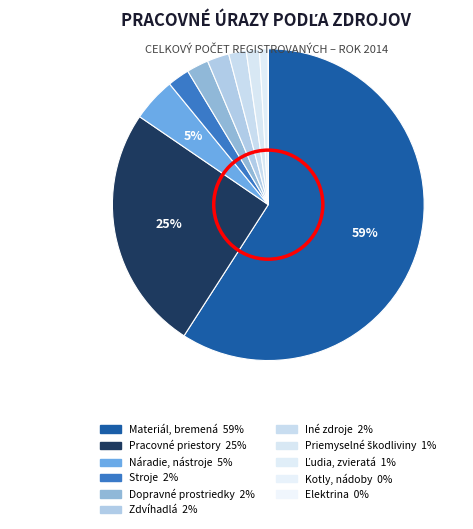

How many slices are in this pie chart?

11